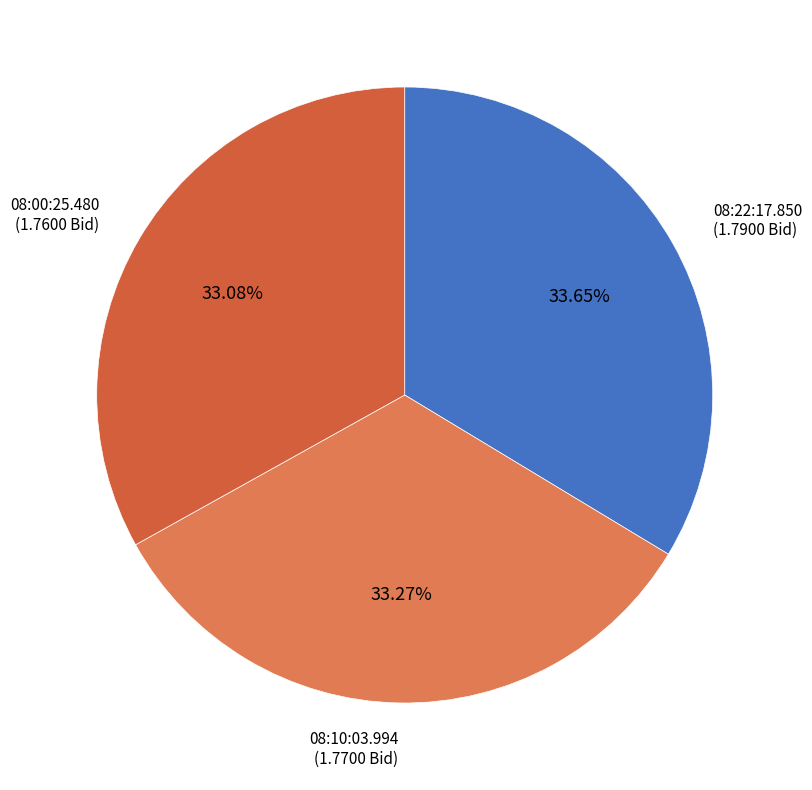

Count the number of slices in the pie.

3